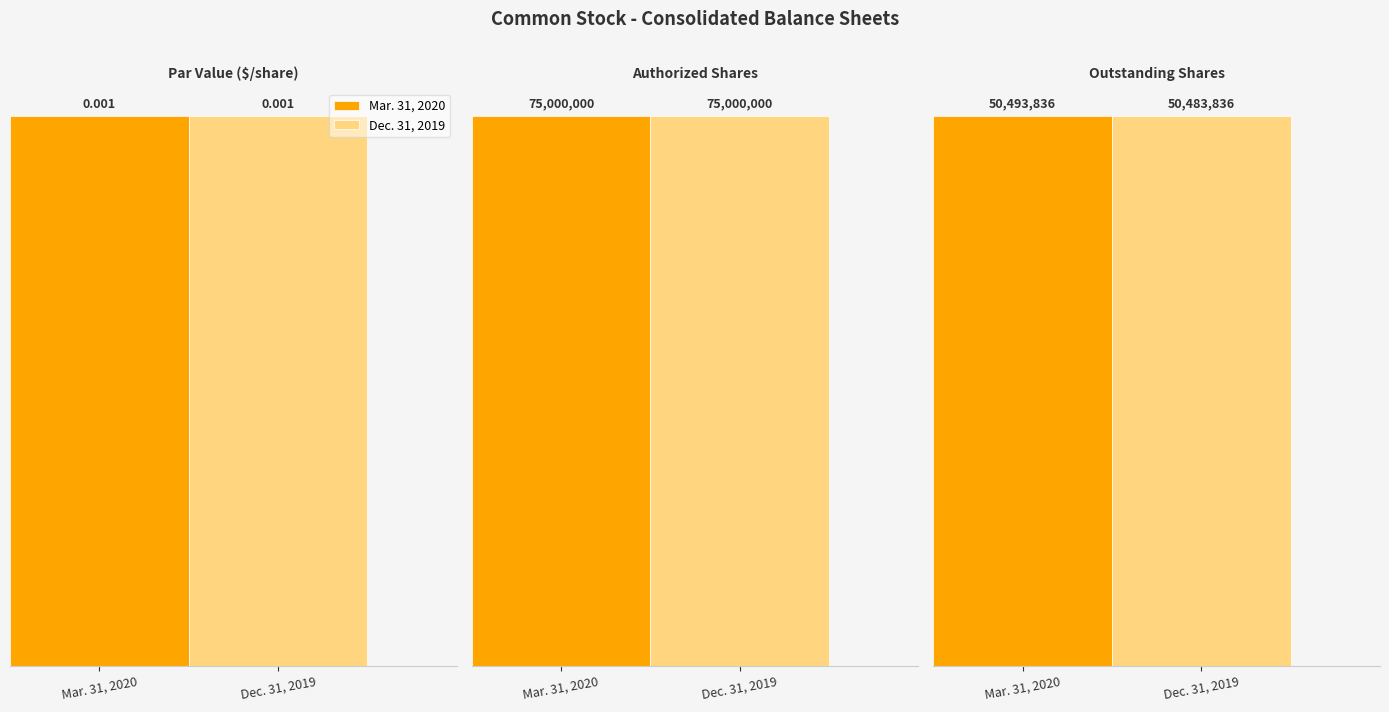

What is the sum of the Mar. 31, 2020 values at Authorized Shares and Par Value ($/share)?

75000000.0